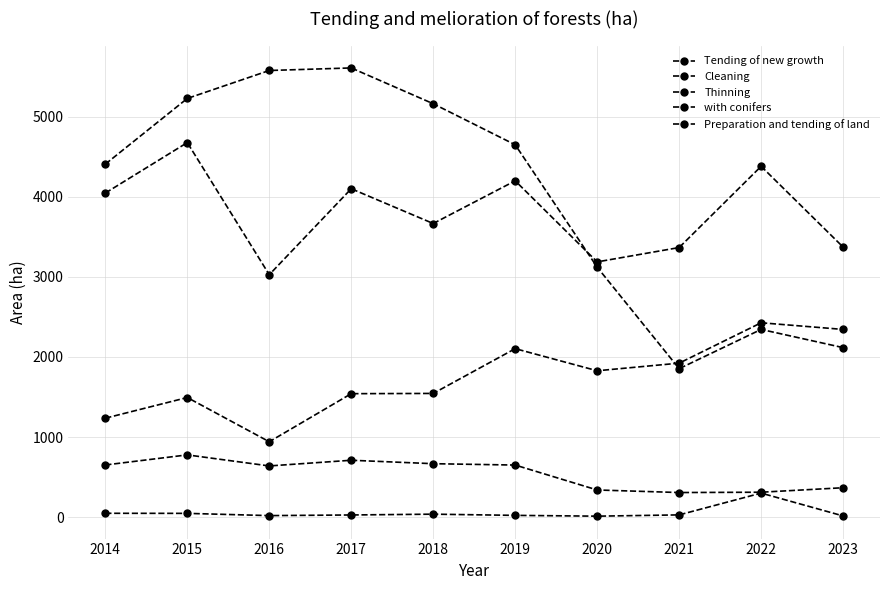

Reading left to right, list all the values displayed in this chart.

Tending of new growth: 4046	4676	3027	4100	3666	4199	3187	3366	4380	3372
Cleaning: 652	778	640	711	668	651	340	308	312	368
Thinning: 4407	5227	5576	5608	5161	4649	3121	1854	2344	2117
with conifers: 49	48	20	28	38	23	13	29	301	16
Preparation and tending of land: 1236	1494	942	1542	1545	2104	1828	1923	2427	2344